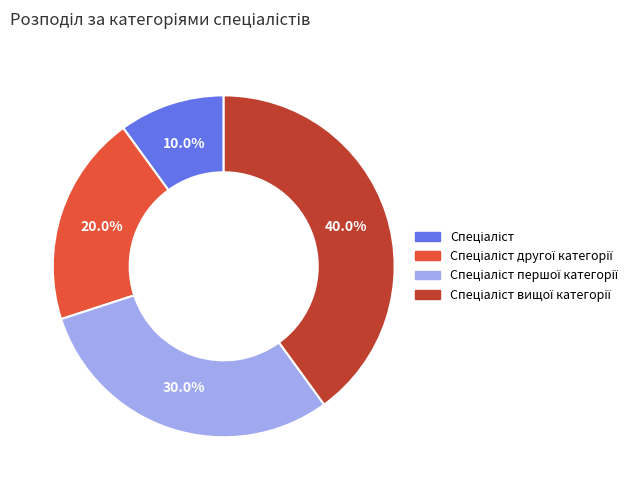

How many segments does this pie chart have?

4